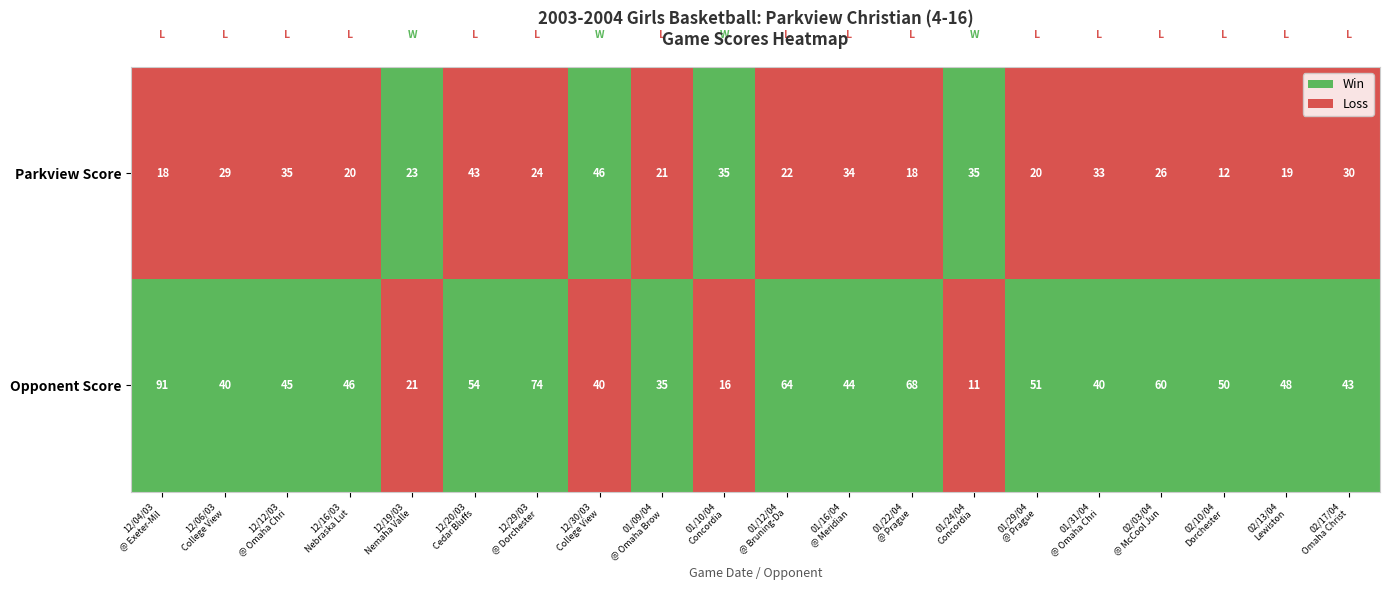

What is the difference between the maximum and minimum values in the Opponent Score series?

80